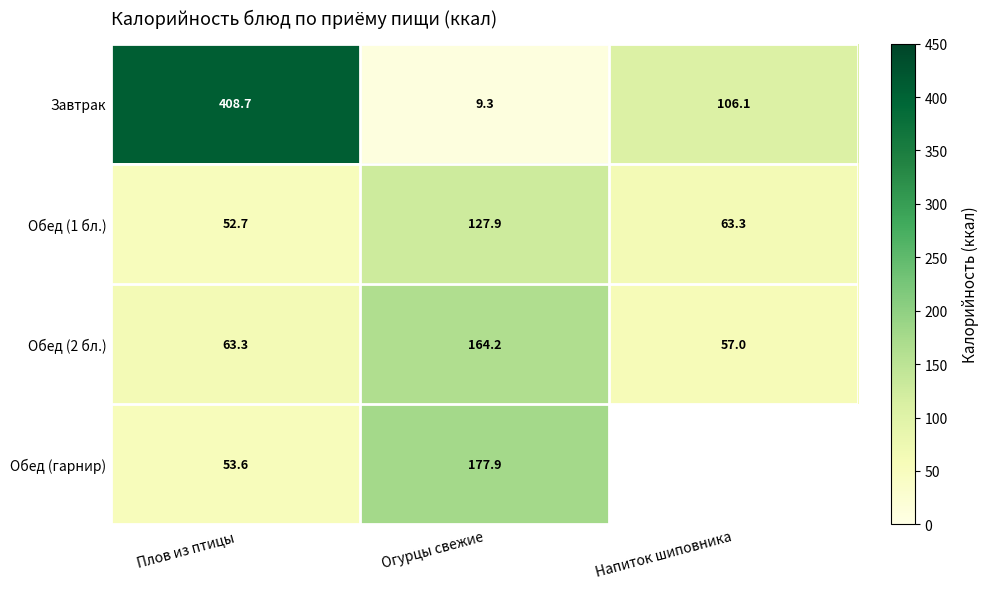

At Огурцы свежие, list the series in order from smallest to largest.

Завтрак, Обед (1 бл.), Обед (2 бл.), Обед (гарнир)